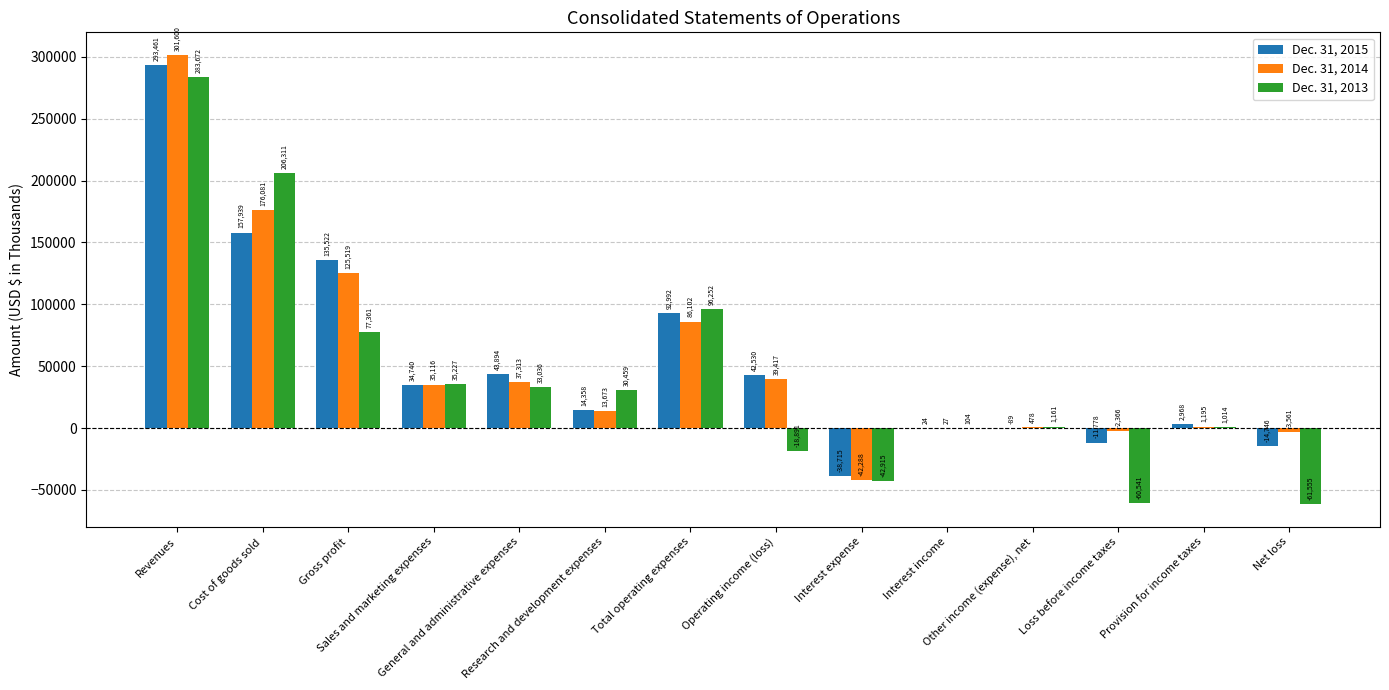

What are all the series names shown in the legend?

Dec. 31, 2015, Dec. 31, 2014, Dec. 31, 2013